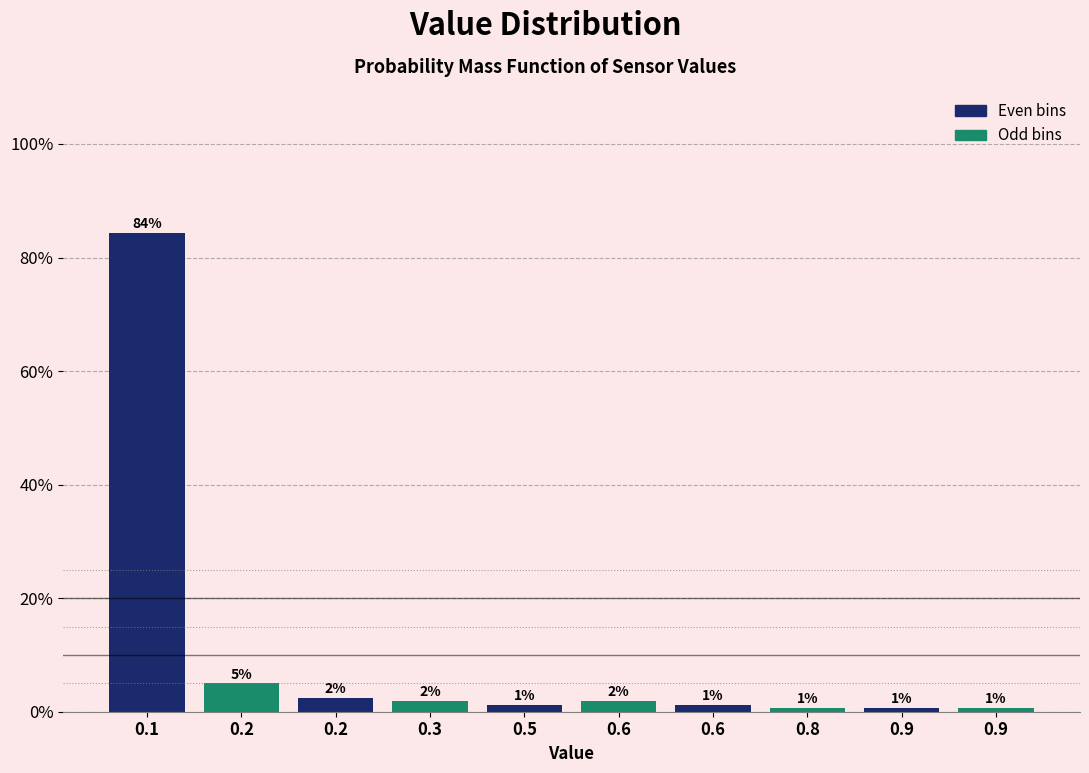

Are the bars horizontal?

No